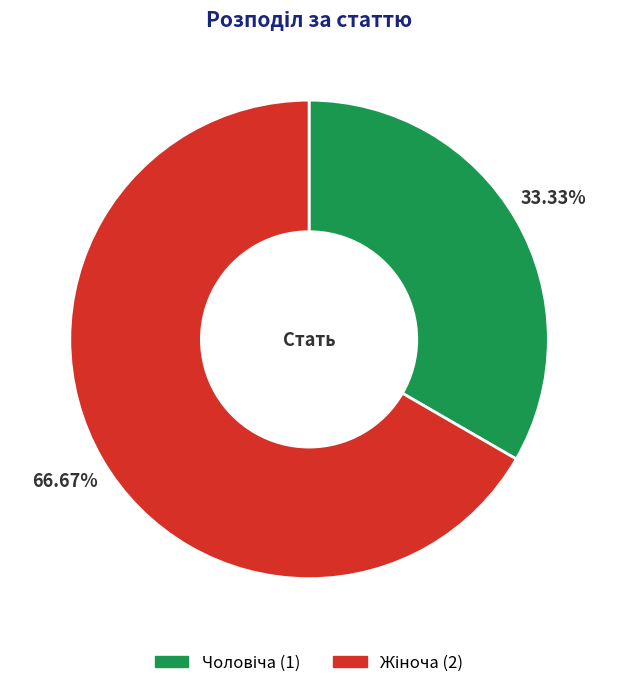

Is there a majority slice in this chart?

Yes